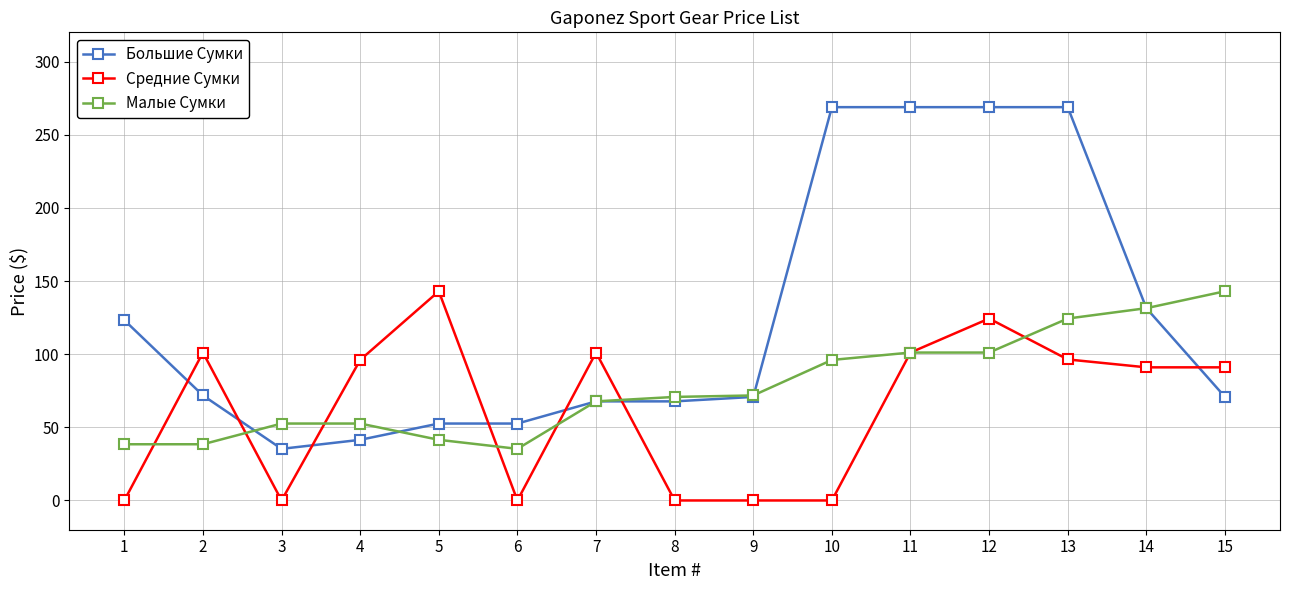

Is the value of Средние Сумки at 11 greater than the value of Большие Сумки at 12?

No